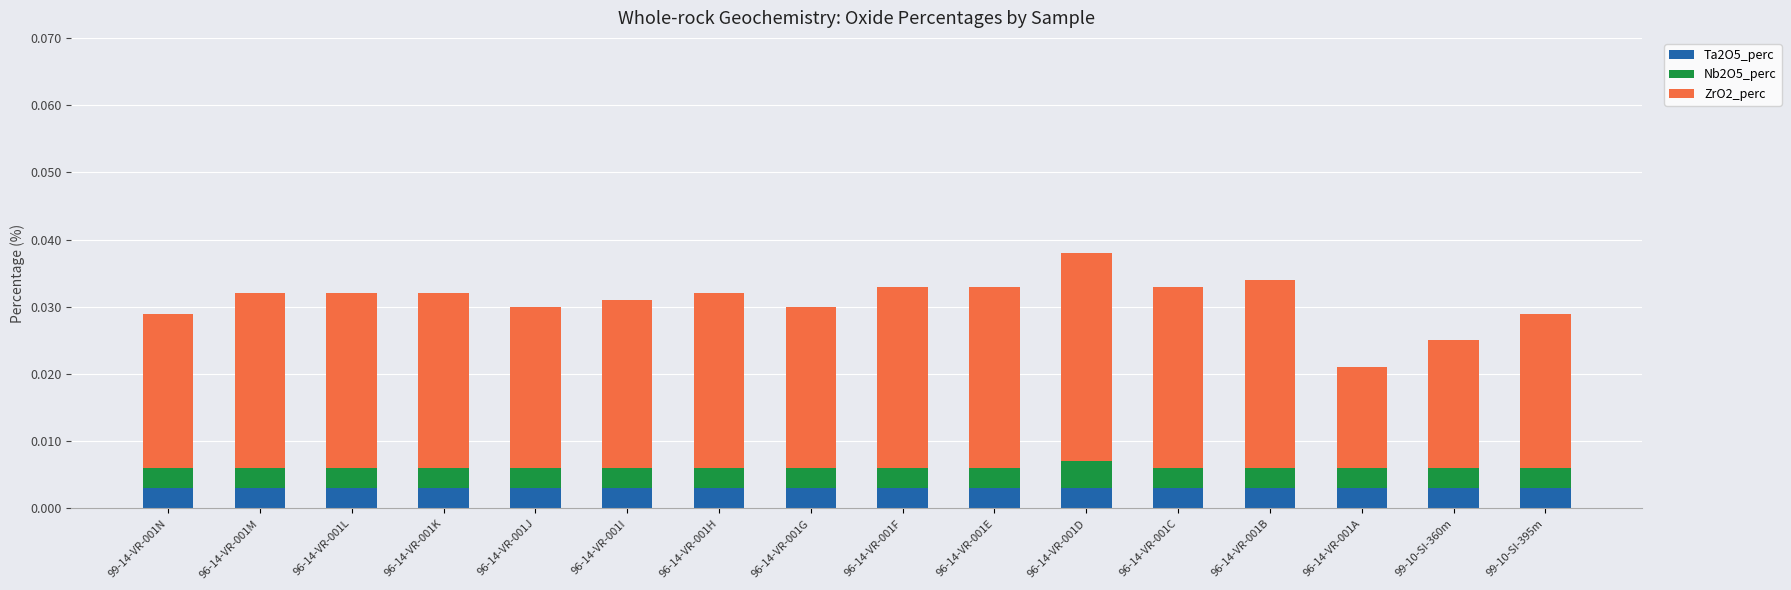

Count the number of data series in this chart.

3